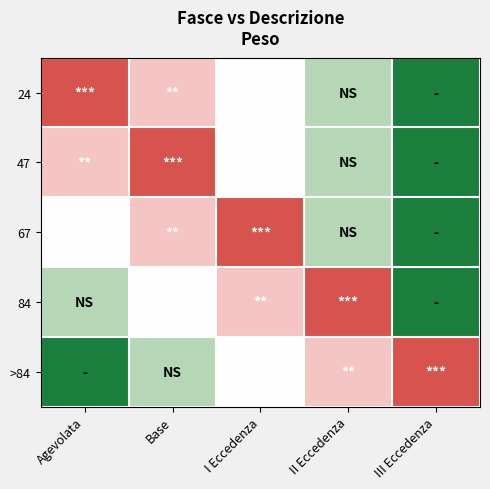

Rank the series at Agevolata from lowest to highest value.

24, 47, 67, 84, >84